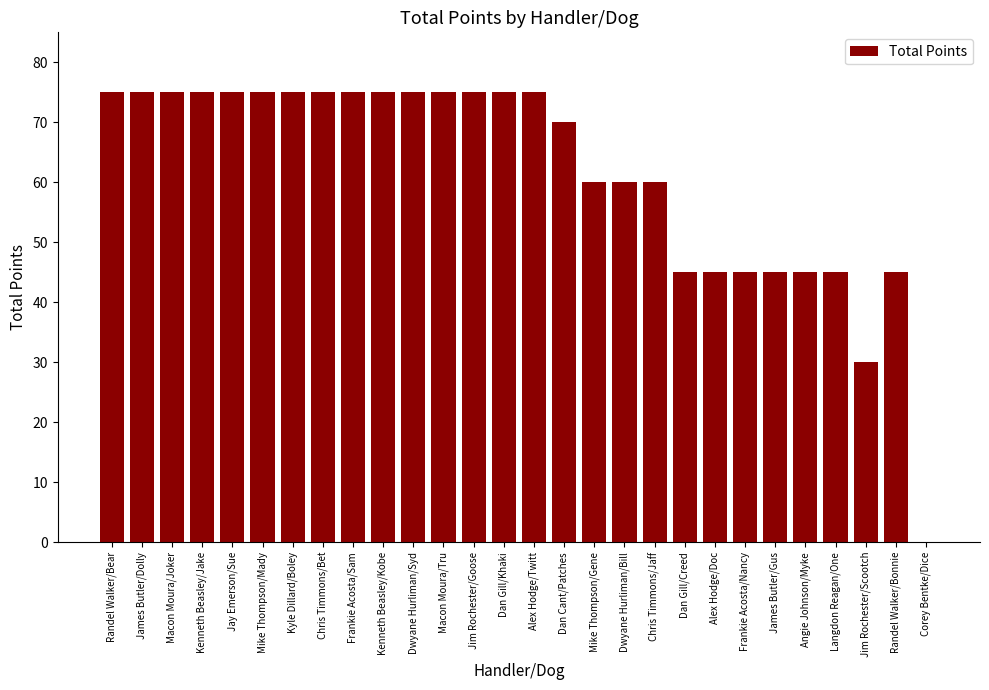

Between Mike Thompson/Gene and James Butler/Gus, which is larger?

Mike Thompson/Gene